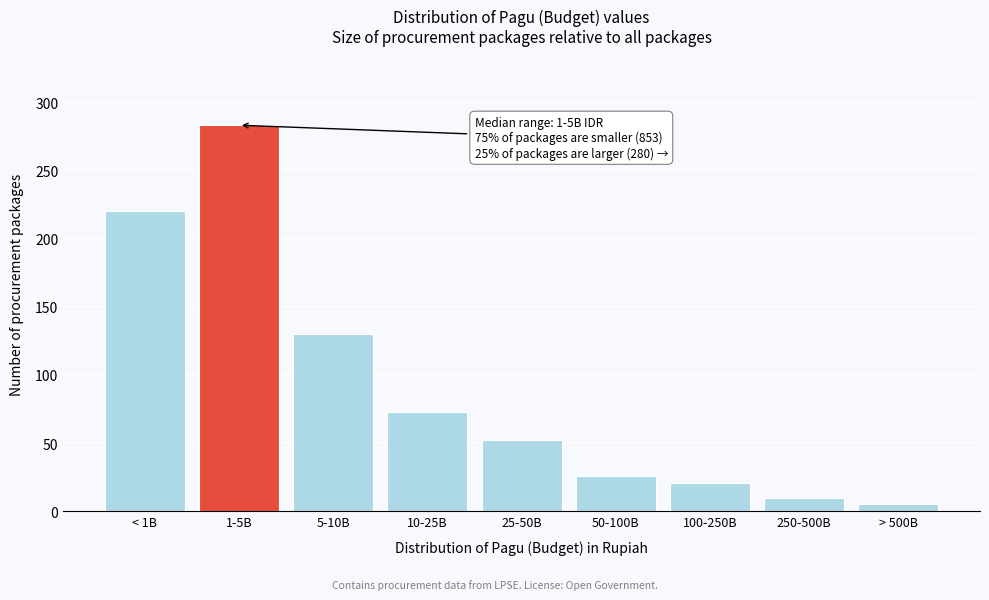

Reading right to left, what are all the values shown in this chart?

5	10	21	26	52	73	130	283	220